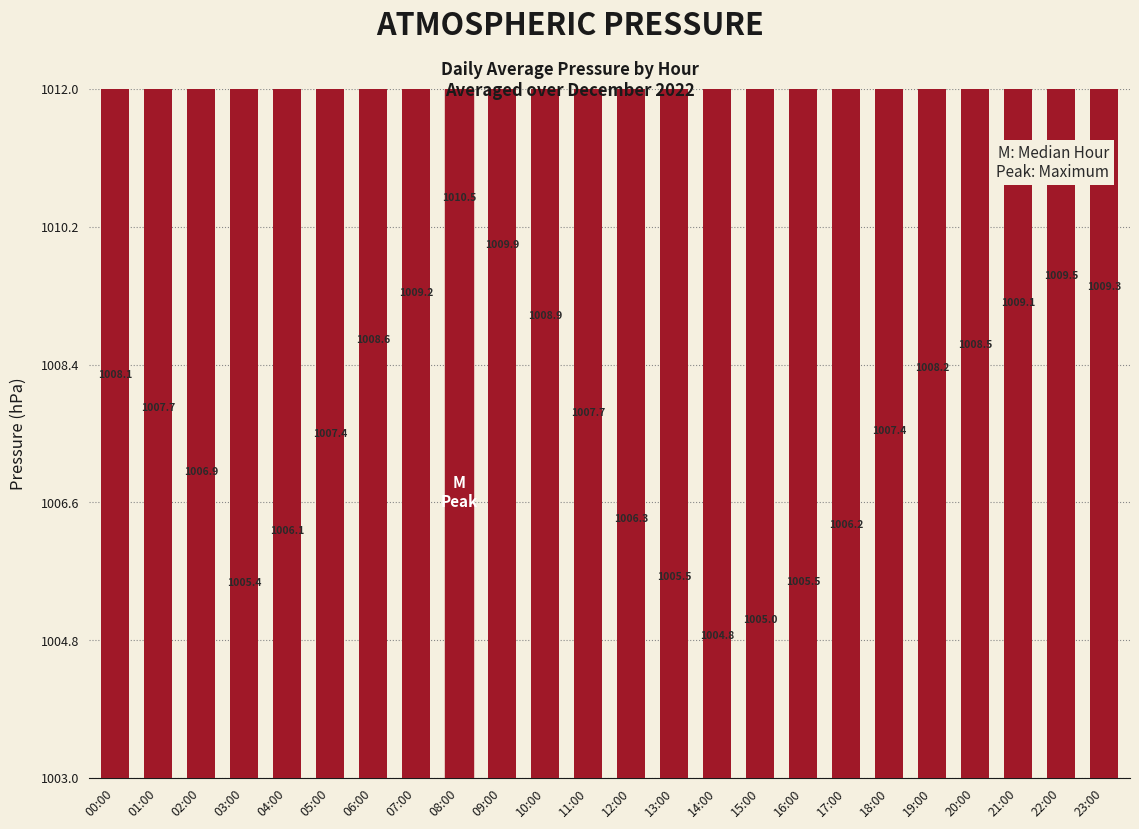

Approximately how many times larger is the value at 23:00 compared to 05:00?

1.0